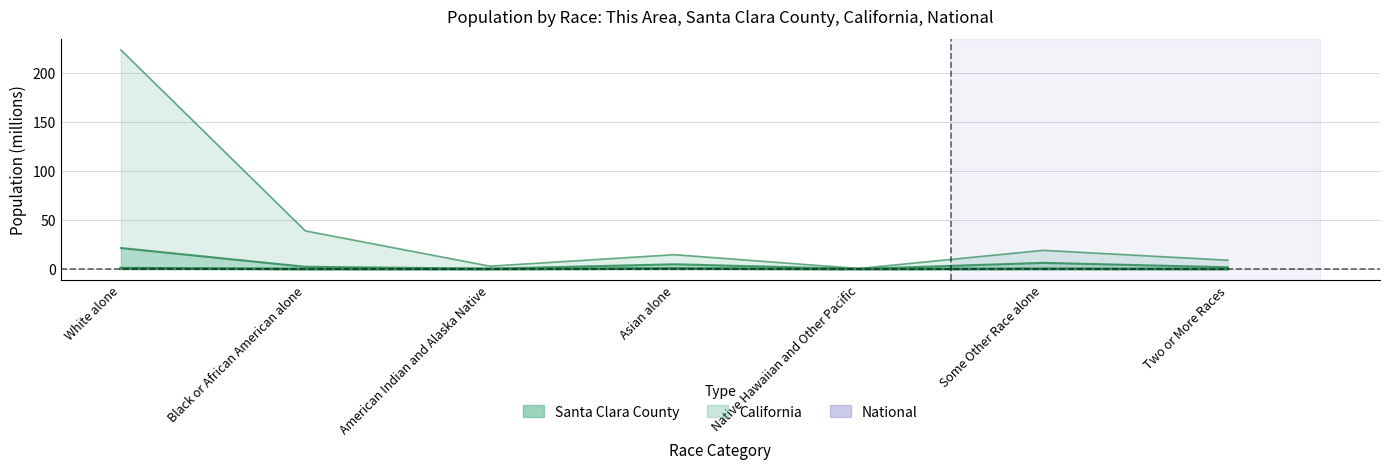

Reading right to left, list all the values displayed in this chart.

Santa Clara County: Two or More Races=0.1	Some Other Race alone=0.2	Native Hawaiian and Other Pacific=0.0	Asian alone=0.6	American Indian and Alaska Native=0.0	Black or African American alone=0.0	White alone=0.8
California: Two or More Races=1.8	Some Other Race alone=6.3	Native Hawaiian and Other Pacific=0.1	Asian alone=4.9	American Indian and Alaska Native=0.4	Black or African American alone=2.3	White alone=21.5
National: Two or More Races=9.0	Some Other Race alone=19.1	Native Hawaiian and Other Pacific=0.5	Asian alone=14.7	American Indian and Alaska Native=2.9	Black or African American alone=38.9	White alone=223.6